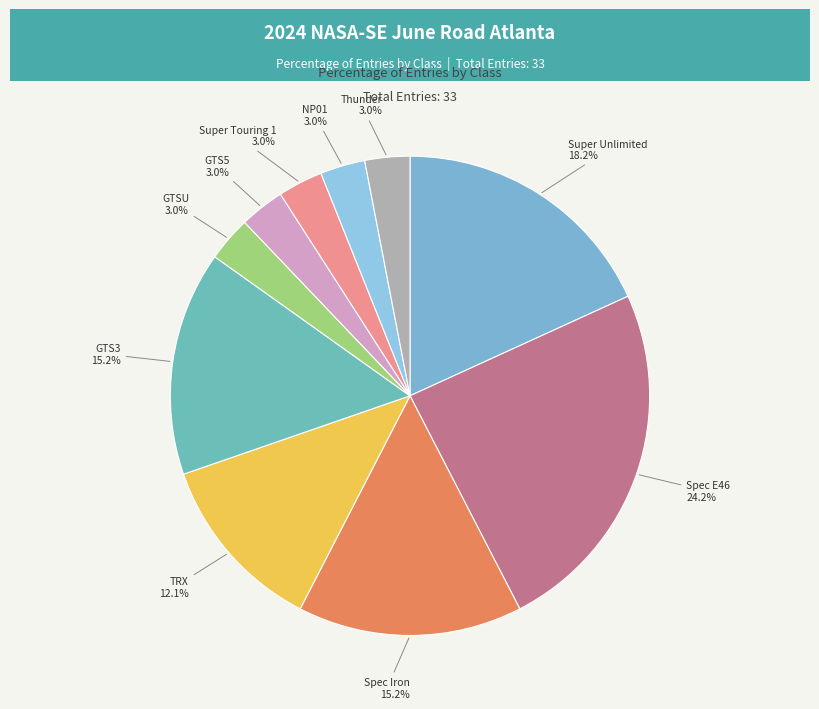

What is the largest slice in the pie chart?

Spec E46